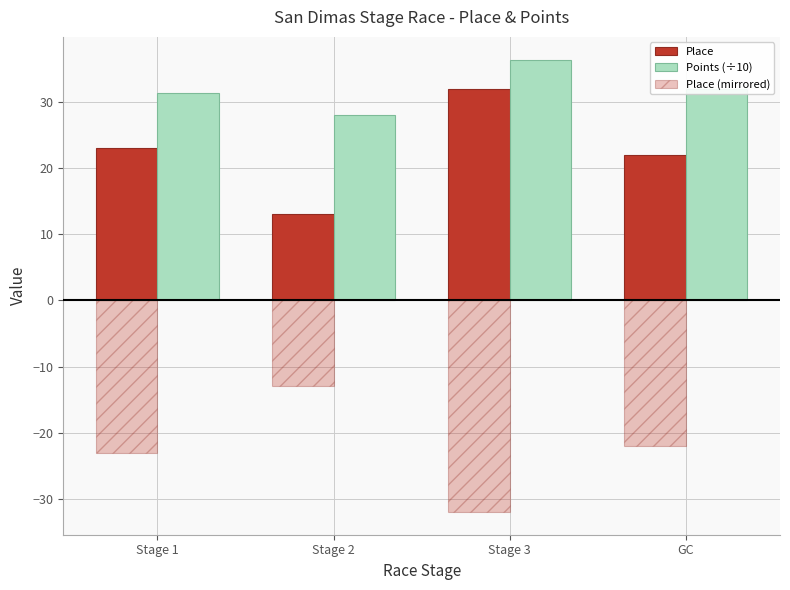

True or false: Points (÷10) has a value of 58.0 at Stage 3.

False